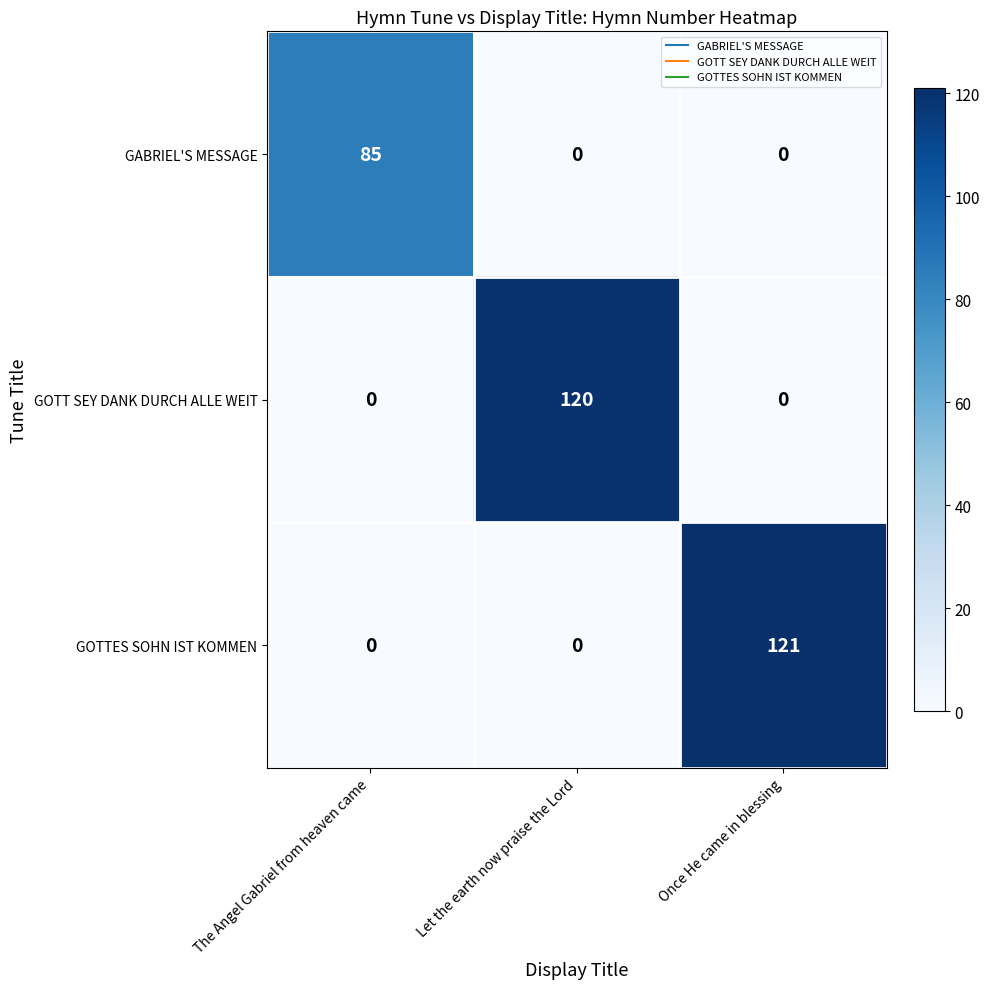

How many positive values does the GOTTES SOHN IST KOMMEN series have?

1